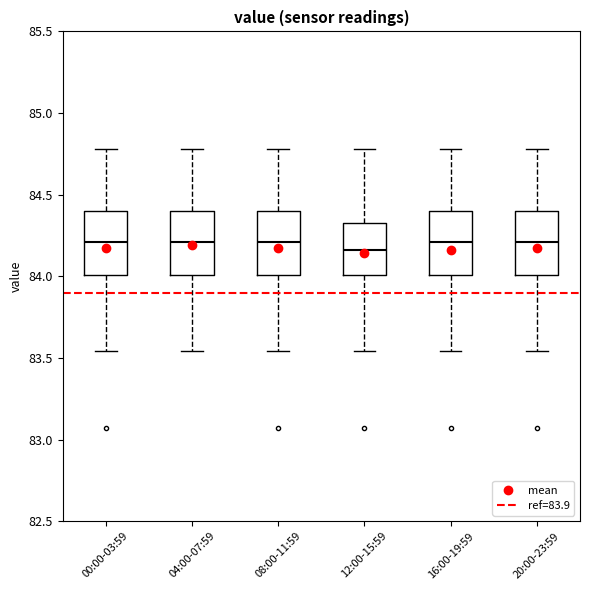

Reading left to right, read every box against the y-axis: the position of its median line, the range the box covers, and the ends of its whiskers. The values are not printed on the chart, so give them approximately, as read against the axis.

00:00-03:59: median 84.20, box 84.00 to 84.40, whiskers 83.55 to 84.80
04:00-07:59: median 84.20, box 84.00 to 84.40, whiskers 83.55 to 84.80
08:00-11:59: median 84.20, box 84.00 to 84.40, whiskers 83.55 to 84.80
12:00-15:59: median 84.15, box 84.00 to 84.35, whiskers 83.55 to 84.80
16:00-19:59: median 84.20, box 84.00 to 84.40, whiskers 83.55 to 84.80
20:00-23:59: median 84.20, box 84.00 to 84.40, whiskers 83.55 to 84.80